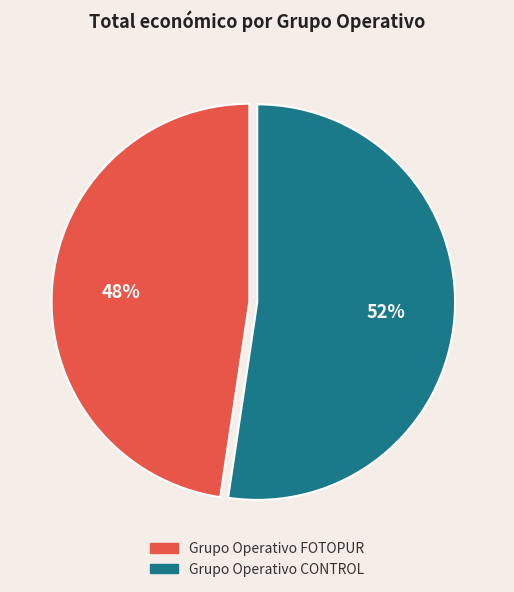

Rank the categories by value from highest to lowest.

Grupo Operativo CONTROL, Grupo Operativo FOTOPUR